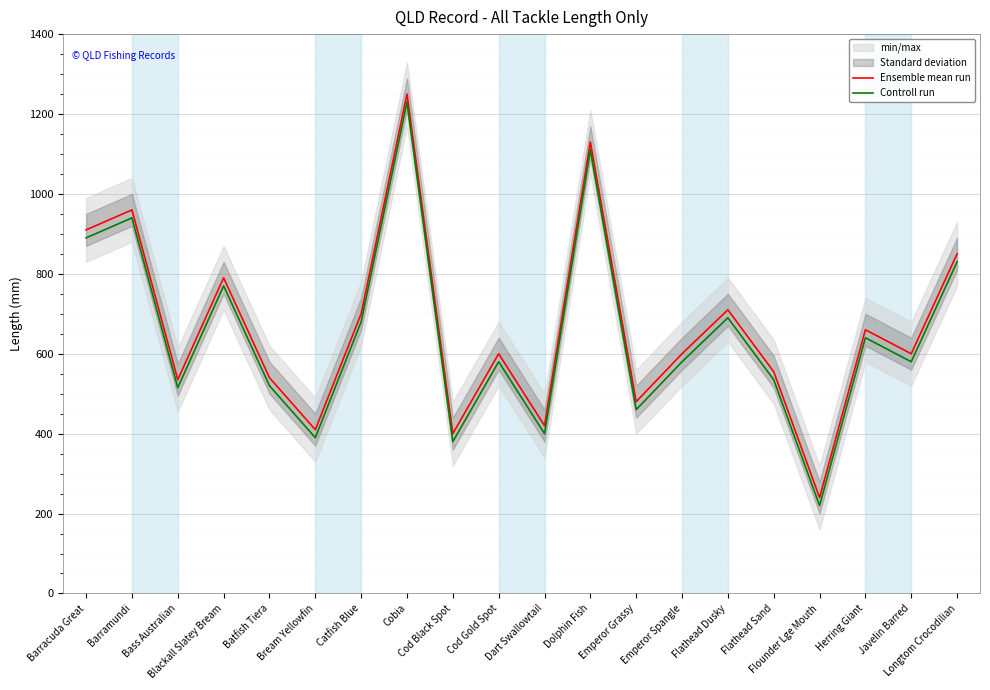

Reading left to right, what are all the values shown in this chart?

Ensemble mean run: 910	960	535	790	540	410	700	1250	400	600	420	1130	480	600	710	555	240	660	600	850
Controll run: 890	940	515	770	520	390	680	1230	380	580	400	1110	460	580	690	535	220	640	580	830